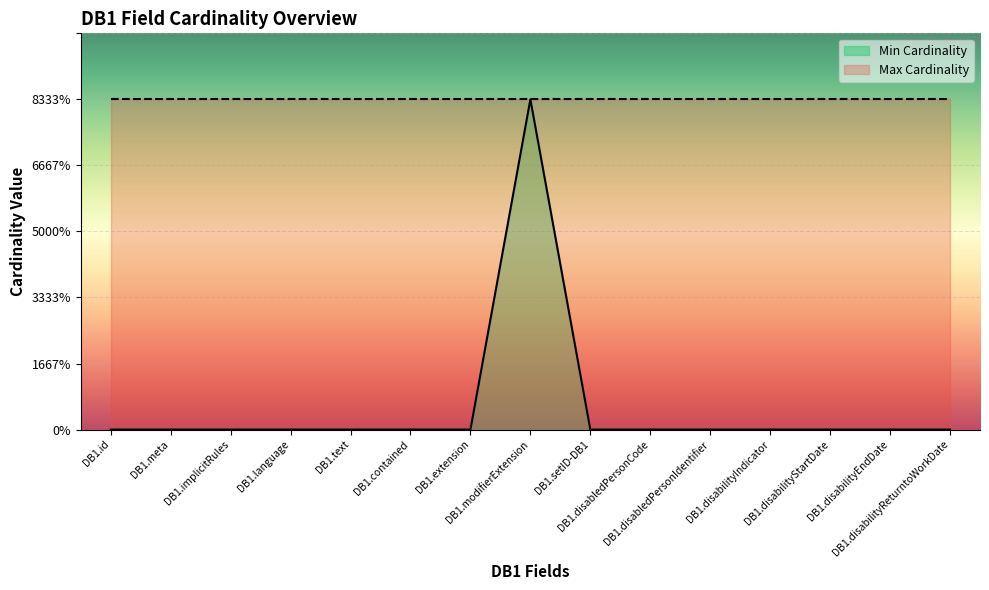

How many positive values are there?

1